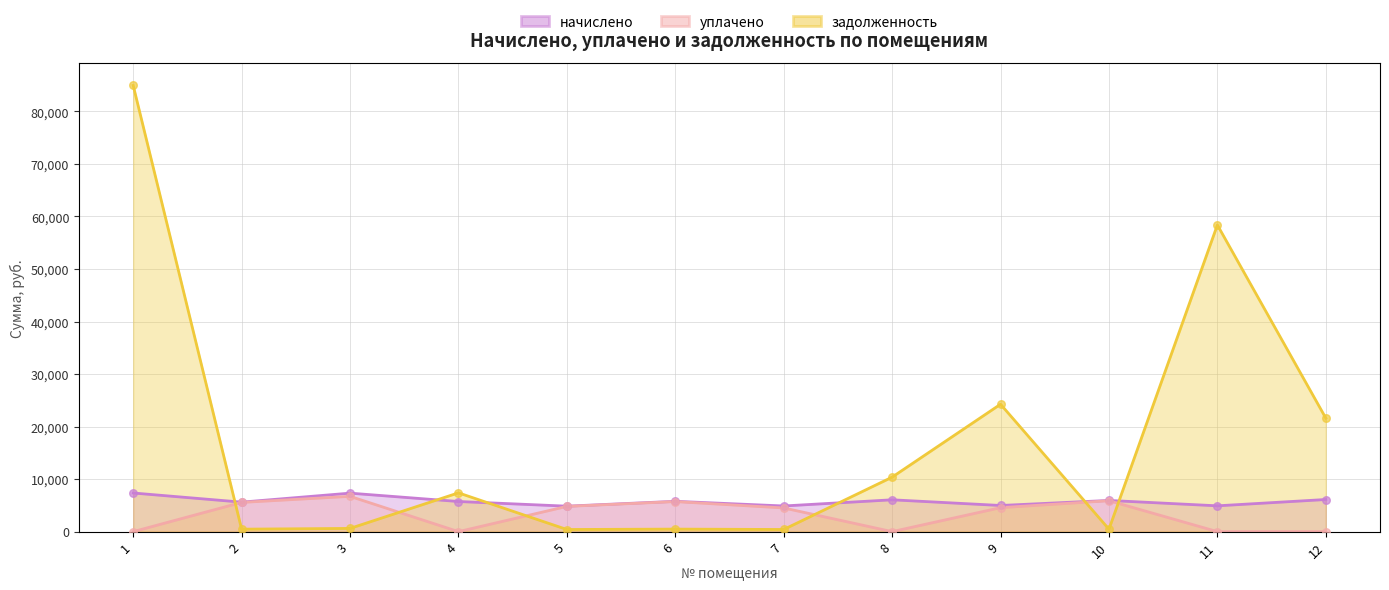

Is the value of задолженность at 9 greater than the value of уплачено at 11?

Yes